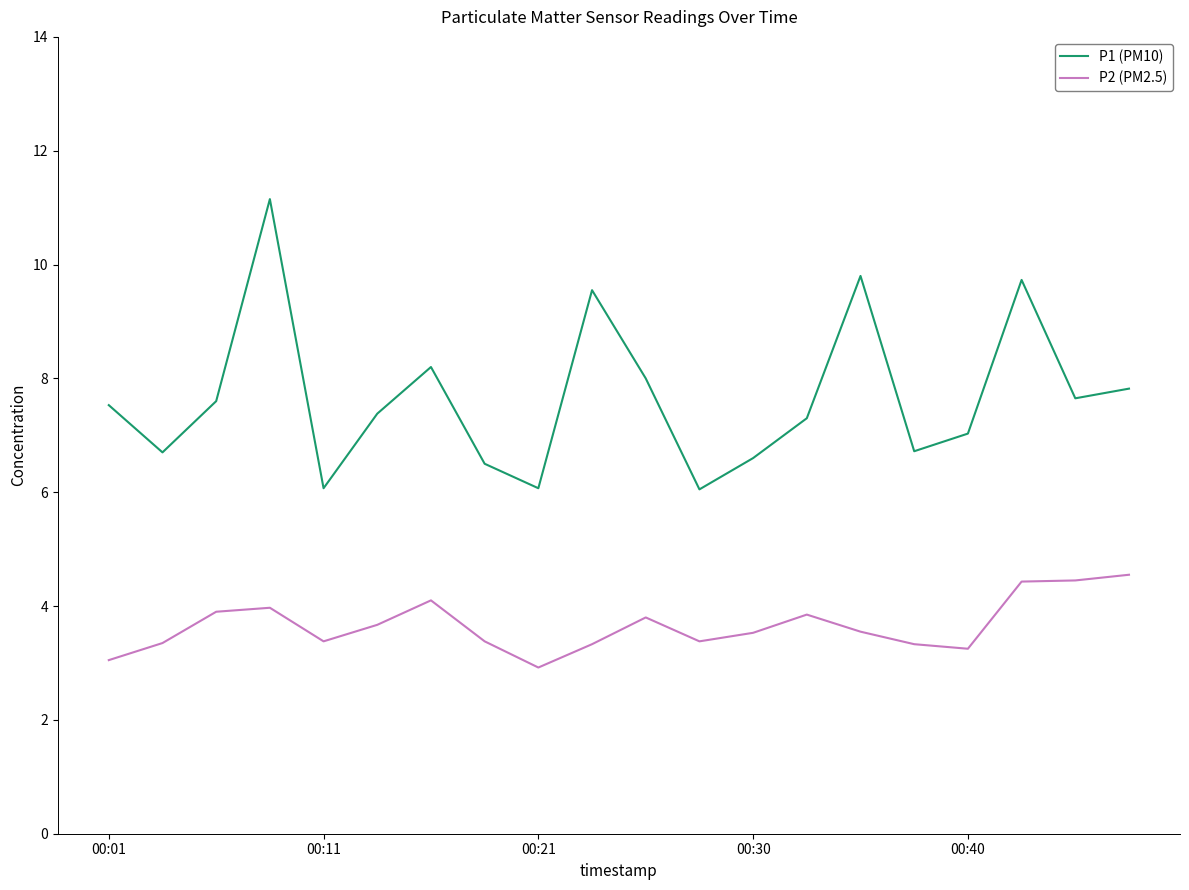

At how many categories does at least one series exceed 10?

1